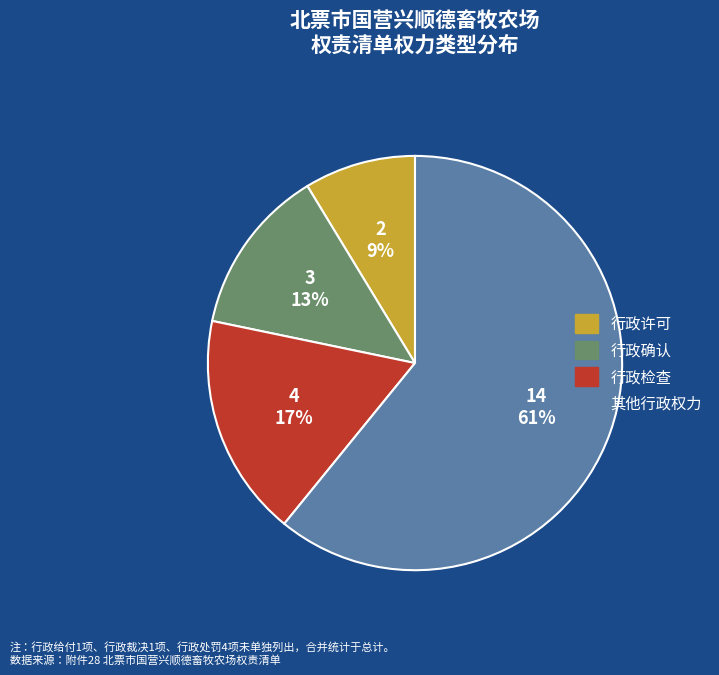

Approximately how many times larger is the value at 行政许可 compared to 行政确认?

0.7